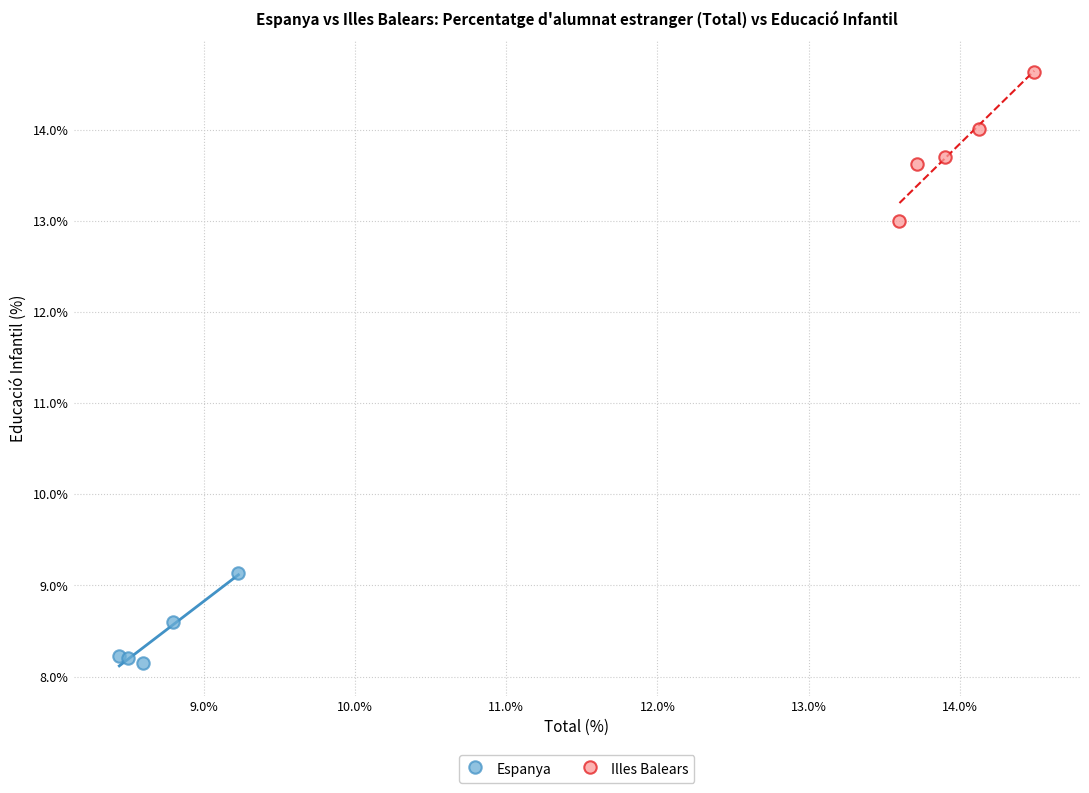

Which series has the widest spread of Y values?

Illes Balears